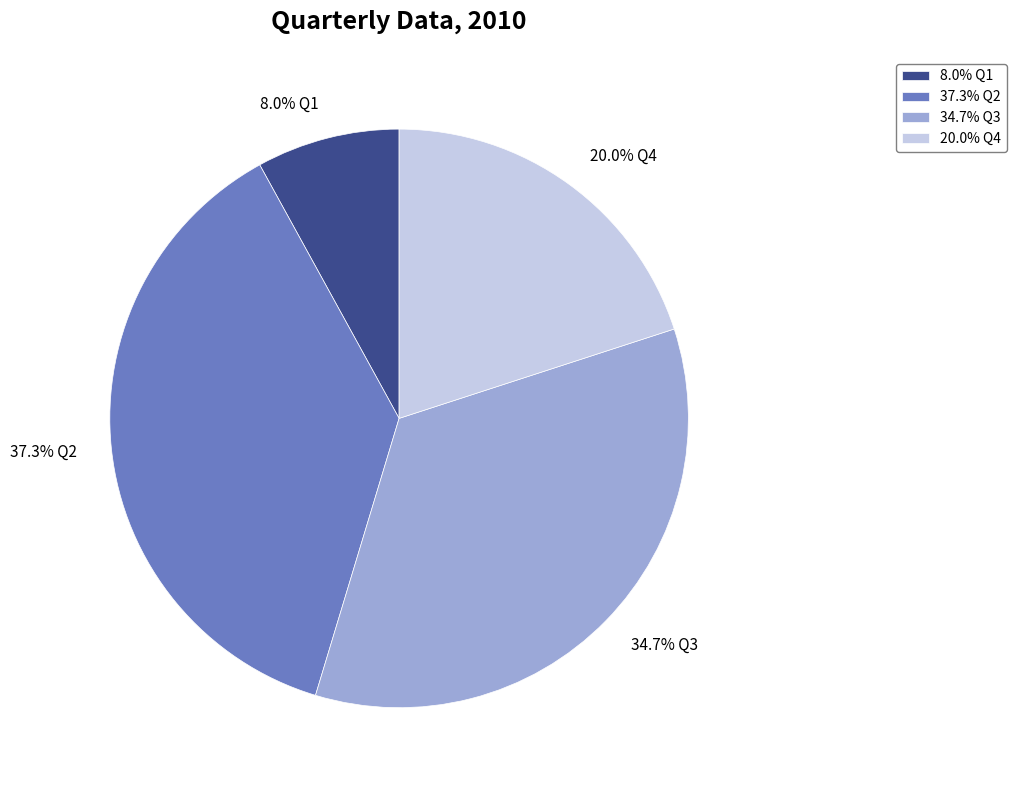

Is there a majority slice in this chart?

No